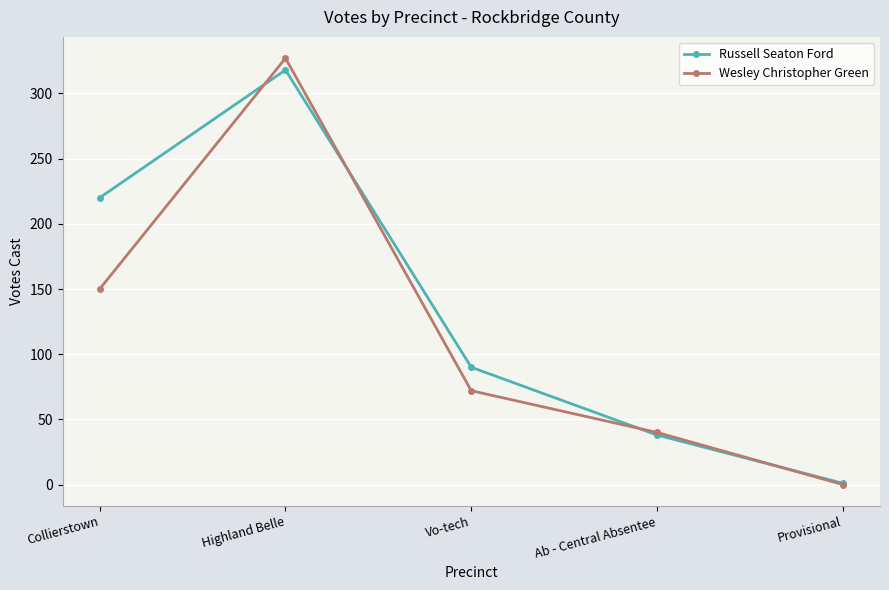

What is the sum of the Wesley Christopher Green values at Ab - Central Absentee and Vo-tech?

112